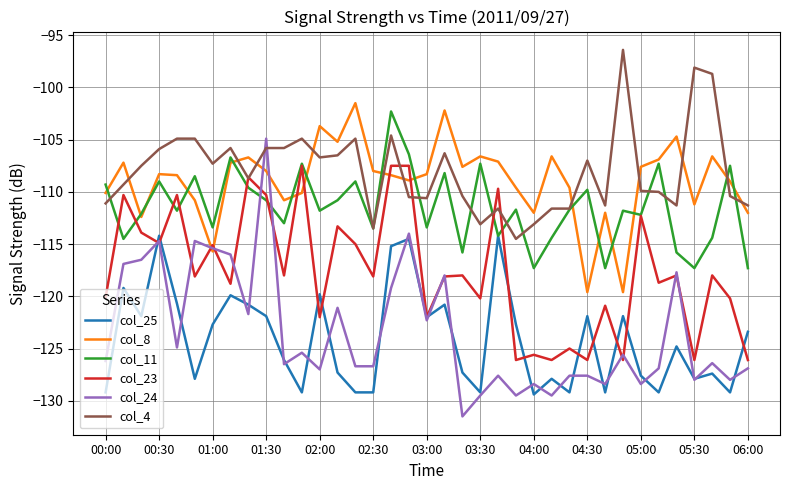

Which series has the widest spread of values?

col_24